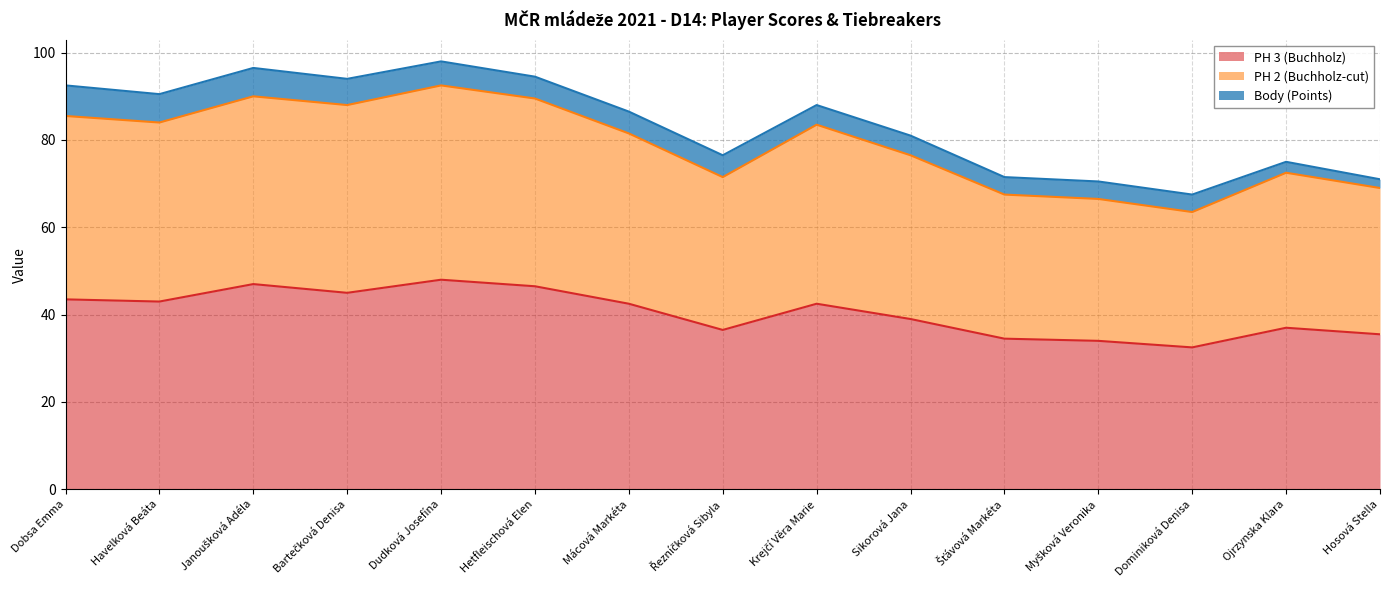

How many categories are shown in the chart?

15